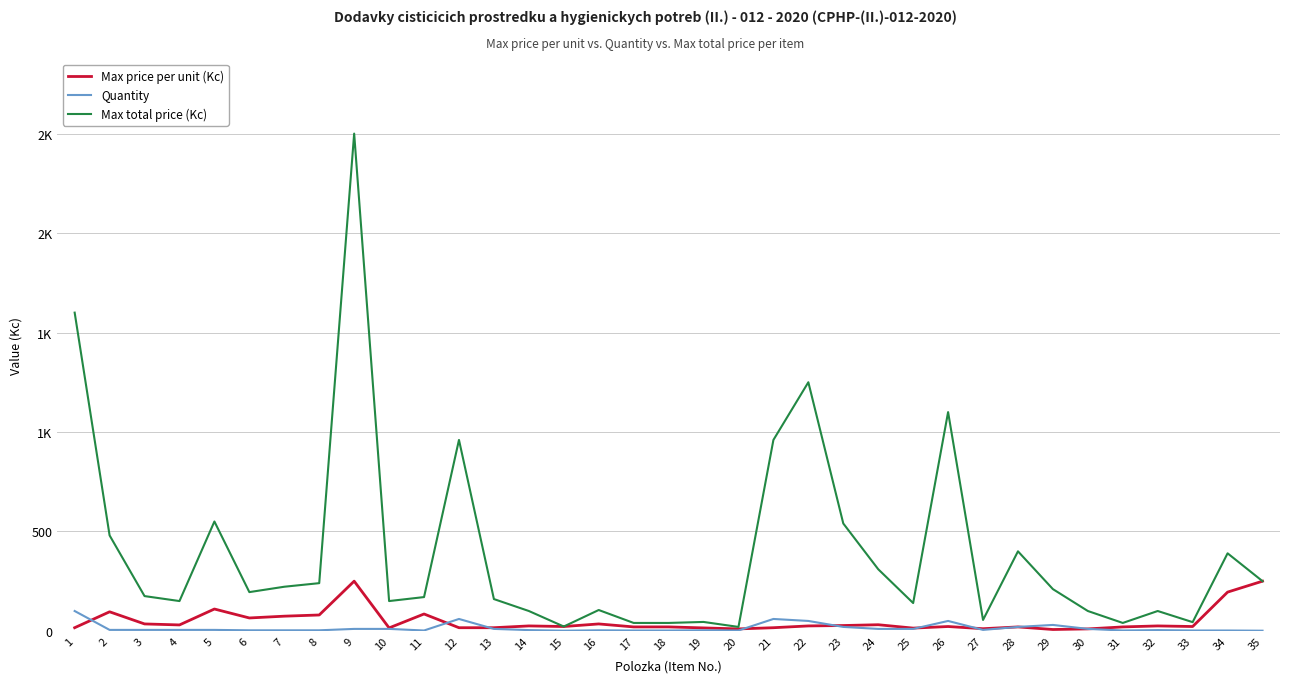

What is the sum of the Max price per unit (Kc) values at 1 and 18?

36